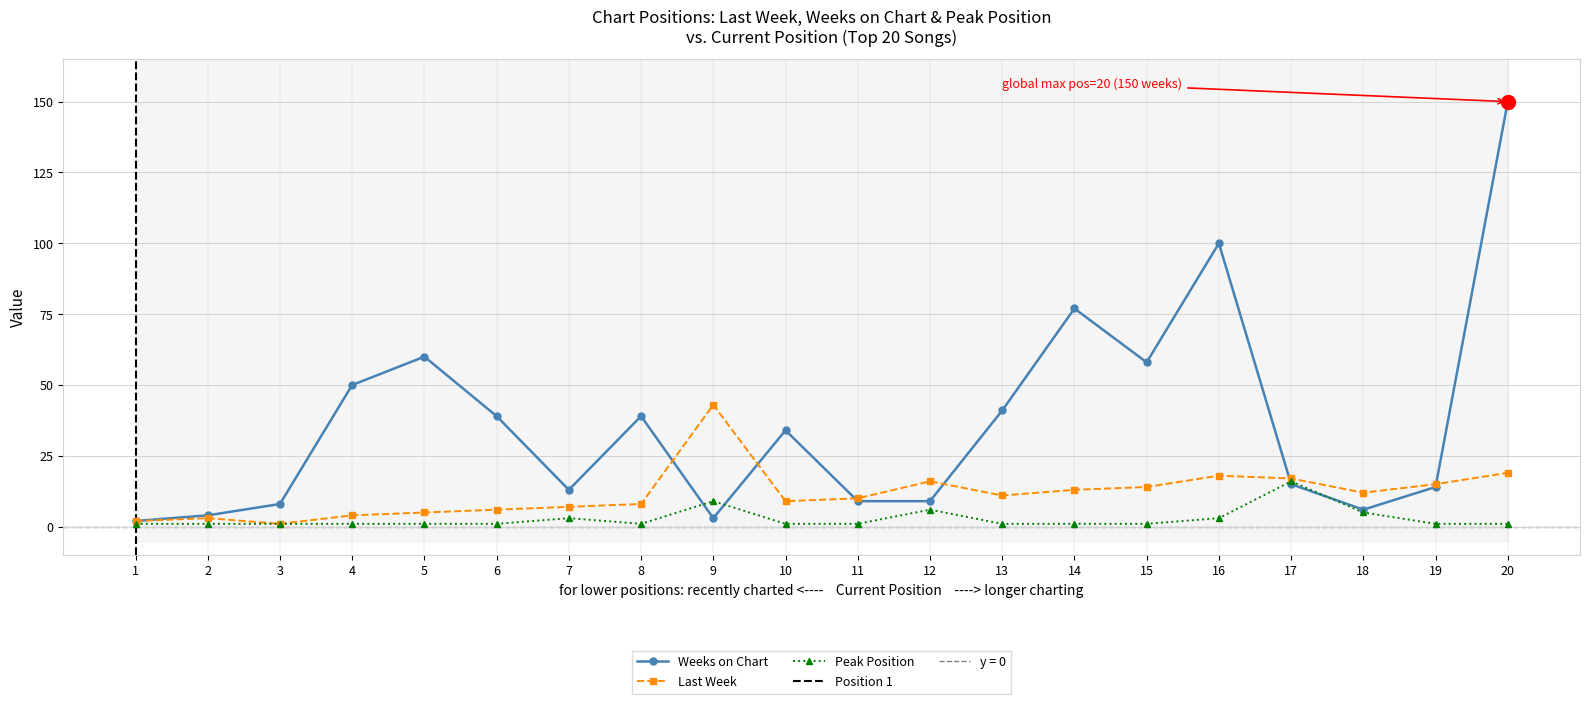

At which label does Last Week reach its peak?

9